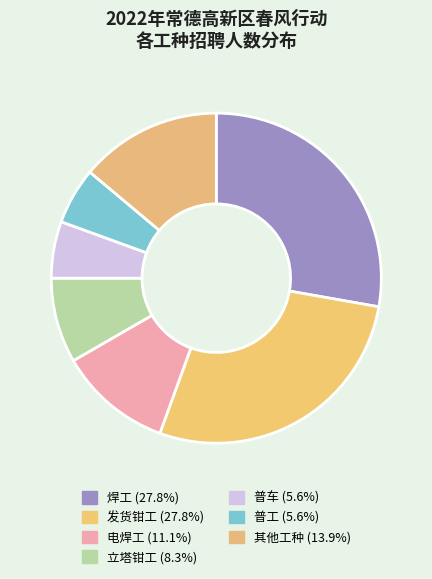

How many slices are in this pie chart?

7